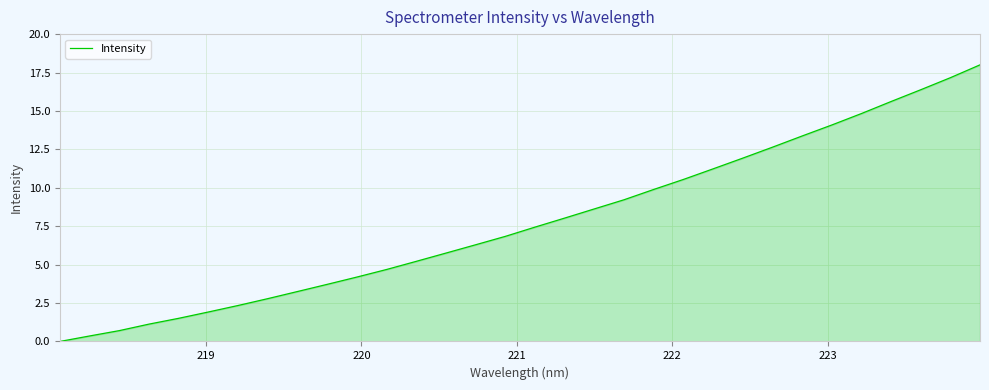

What is the maximum value shown in the chart?

18.0